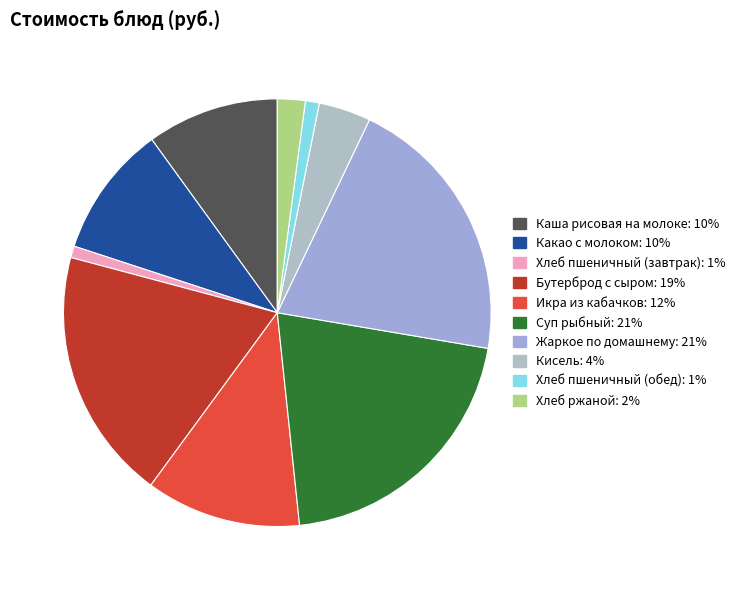

What percentage is the Жаркое по домашнему slice, to the nearest percent?

21%